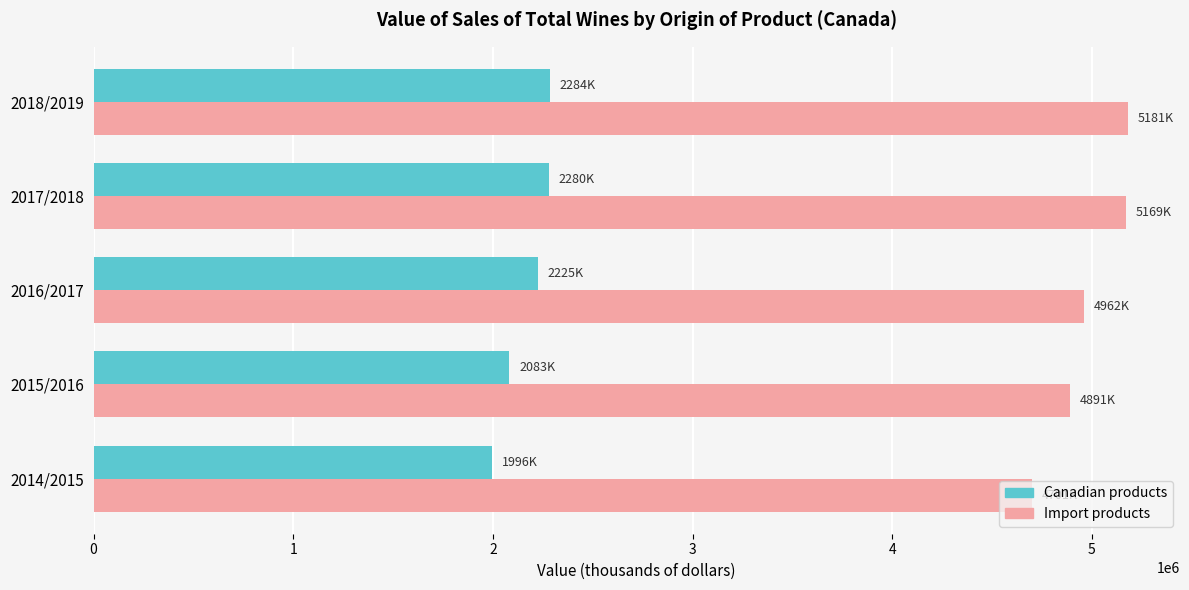

What is the average value of the Canadian products series?

2173707